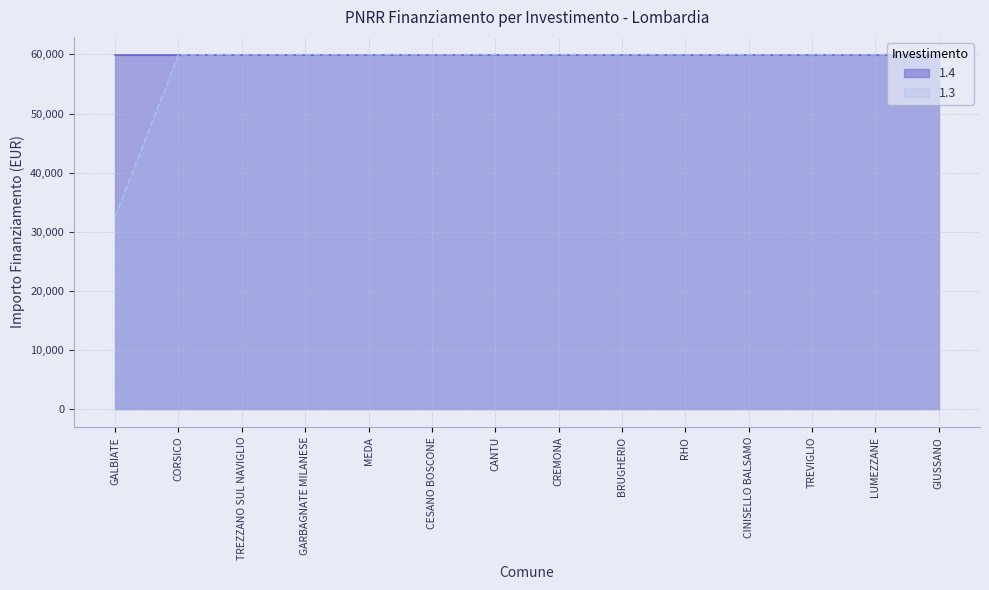

What is the greatest value displayed?

59966